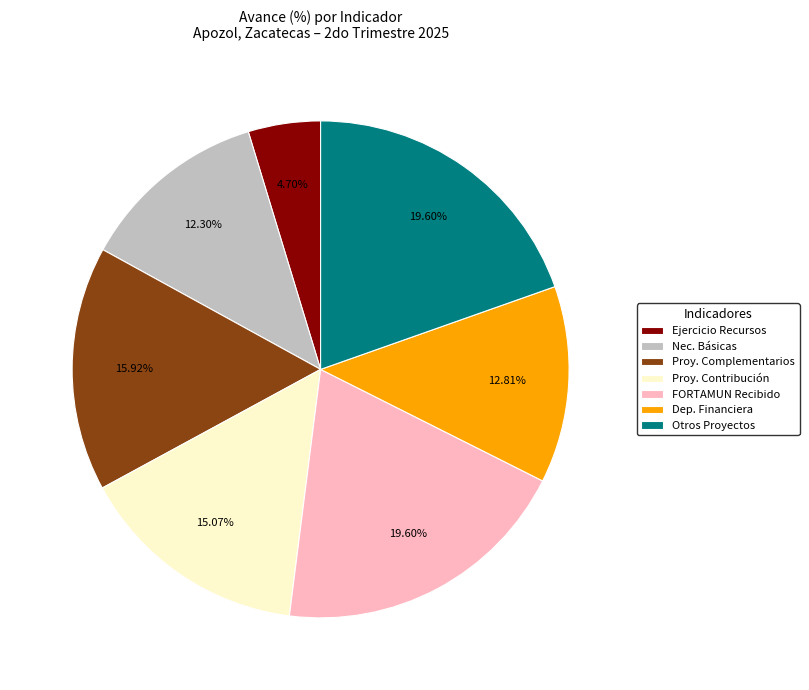

Is the sum of Otros Proyectos and Ejercicio Recursos greater than half?

No